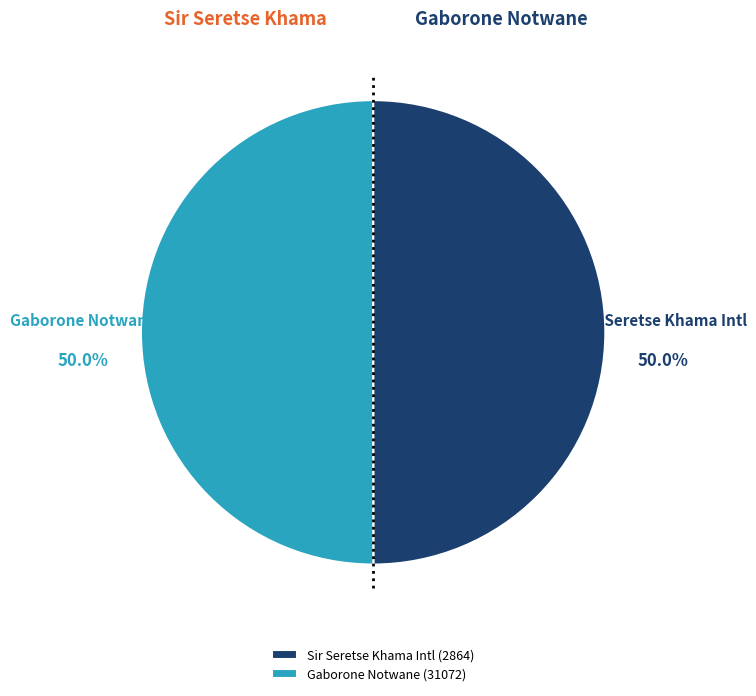

How many slices are in this pie chart?

2